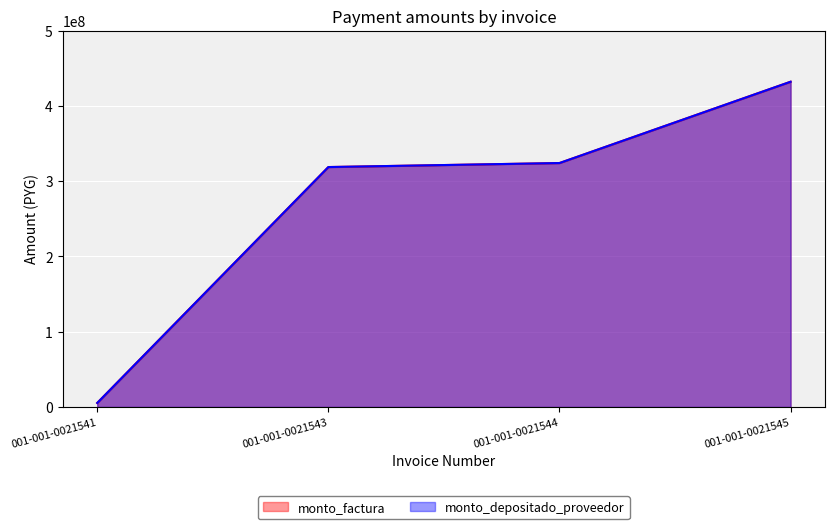

At 001-001-0021544, list the series in order from largest to smallest.

monto_factura, monto_depositado_proveedor